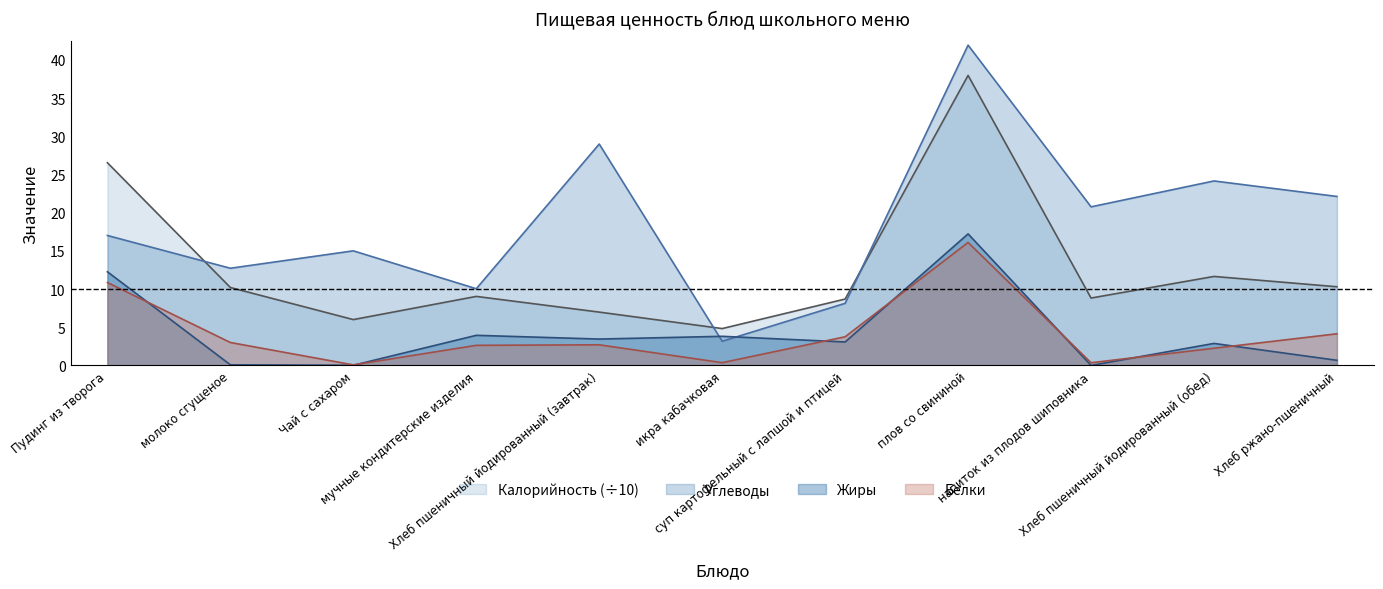

At which category is the sum across all series the highest?

плов со свининой